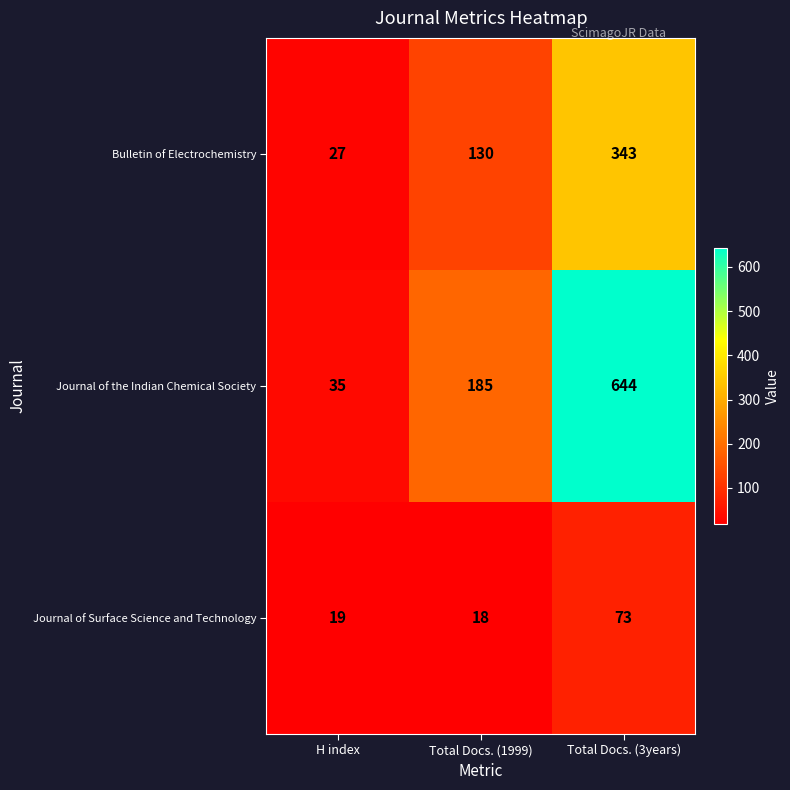

Reading left to right, transcribe all the data shown in this chart.

Bulletin of Electrochemistry: H index=27	Total Docs. (1999)=130	Total Docs. (3years)=343
Journal of the Indian Chemical Society: H index=35	Total Docs. (1999)=185	Total Docs. (3years)=644
Journal of Surface Science and Technology: H index=19	Total Docs. (1999)=18	Total Docs. (3years)=73